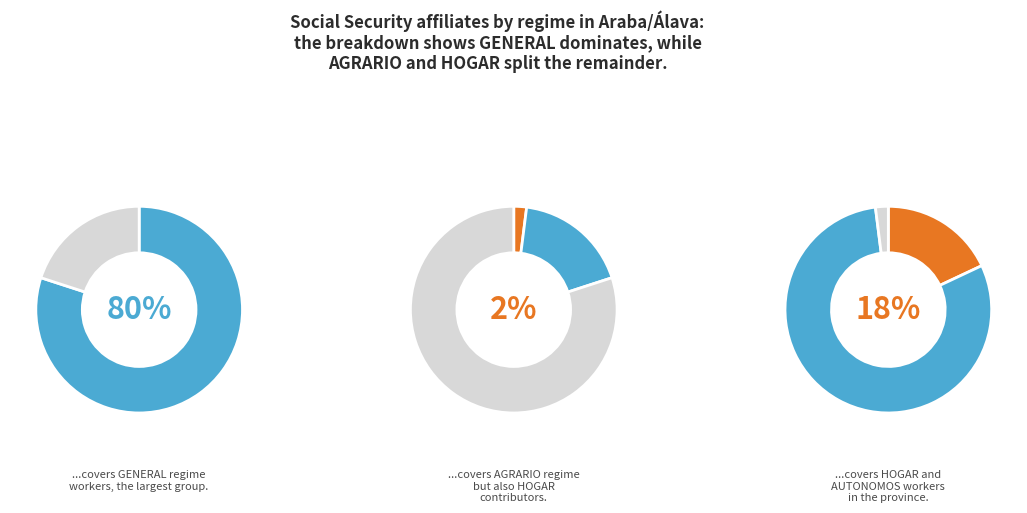

True or false: LLODIO accounts for 26% of the total.

False